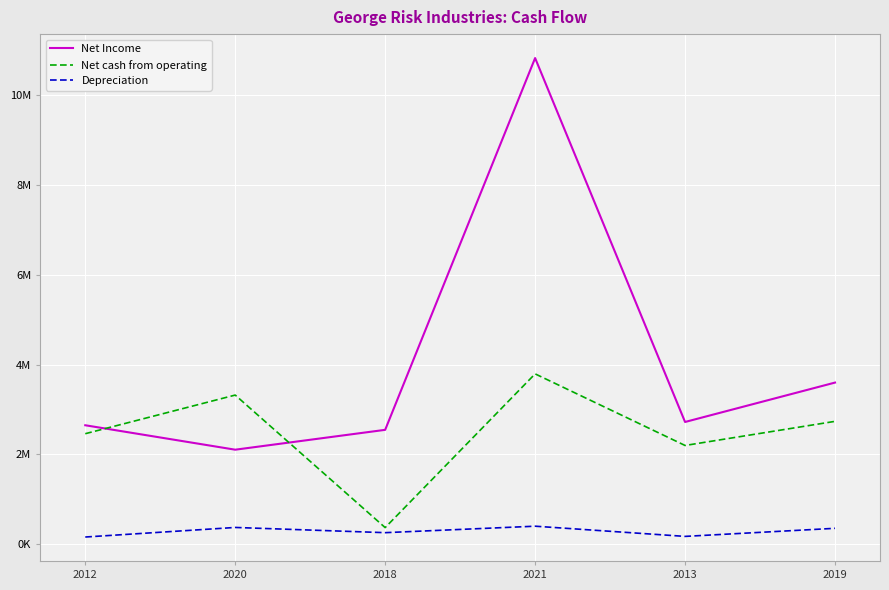

Rank the categories by Depreciation value from lowest to highest.

2012, 2013, 2018, 2019, 2020, 2021